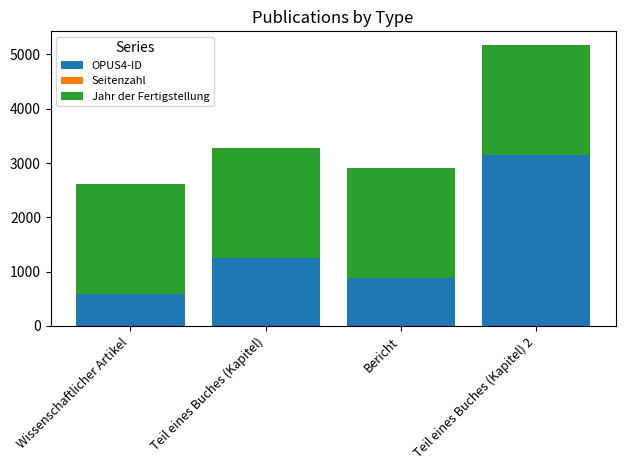

The value of OPUS4-ID at Teil eines Buches (Kapitel) 2 is 3142. True or false?

True